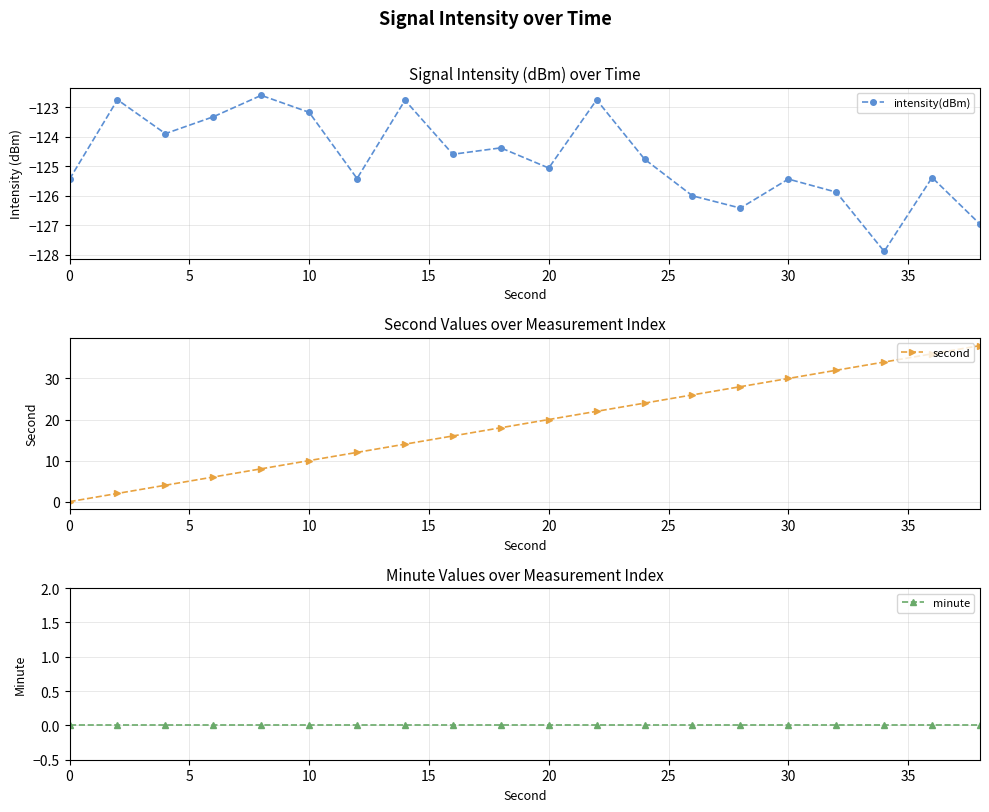

At which label is intensity(dBm) closest to -125?

20